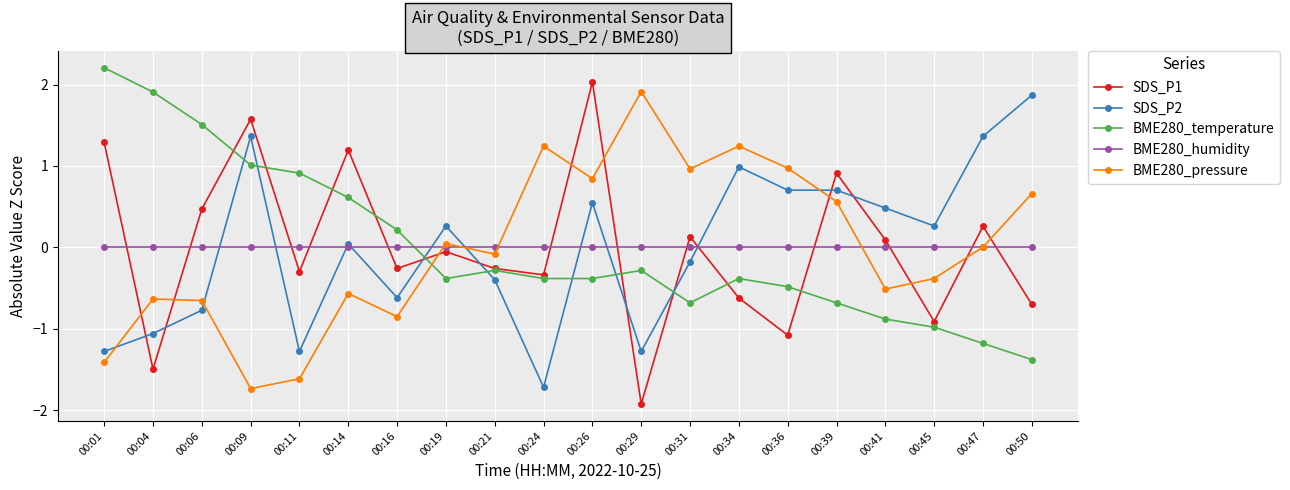

Does the chart display data point markers on the line(s)?

Yes